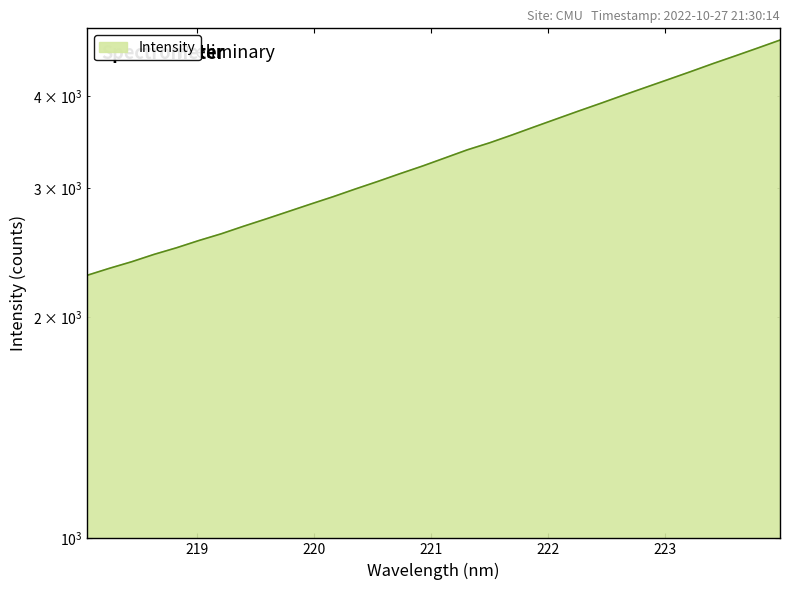

Is it true that the value at 222.0721 is 4886.3?

False